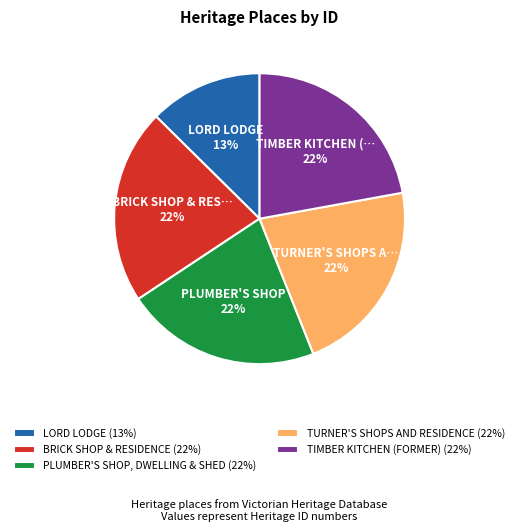

The TURNER'S SHOPS AND RESIDENCE slice represents 22% of the pie. True or false?

True